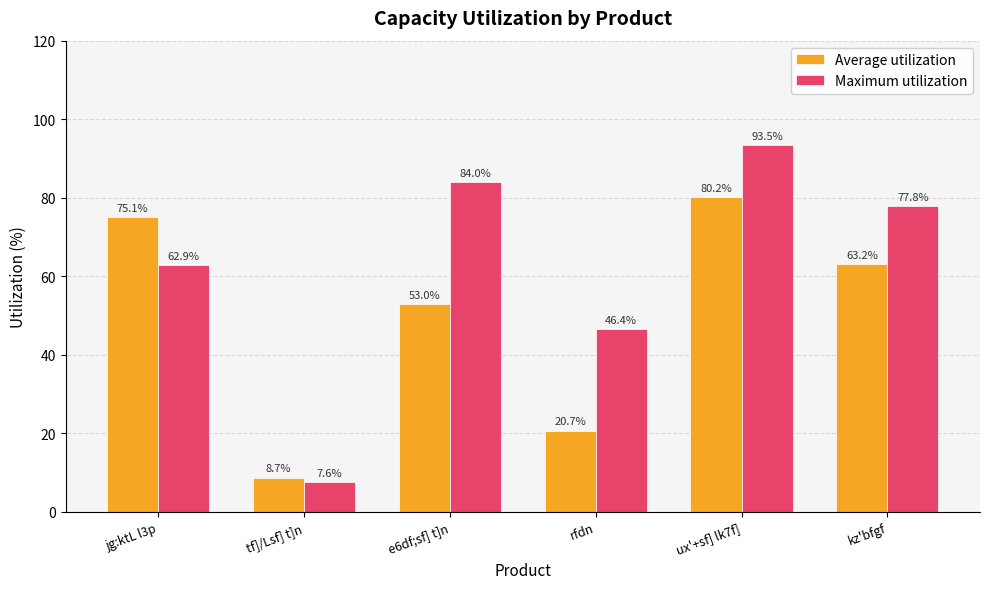

The Maximum utilization series shows 49.6 at ux'+sf] lk7f]. True or false?

False